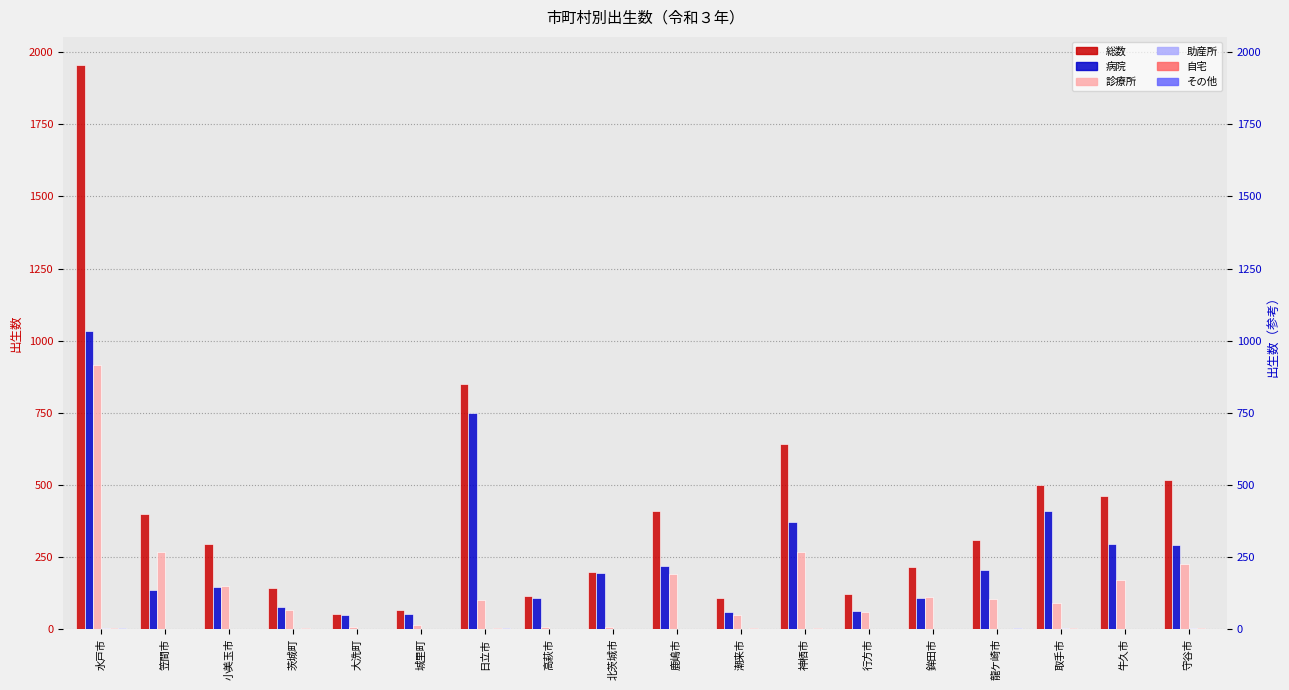

At which category does the chart reach its peak across all series?

水戸市